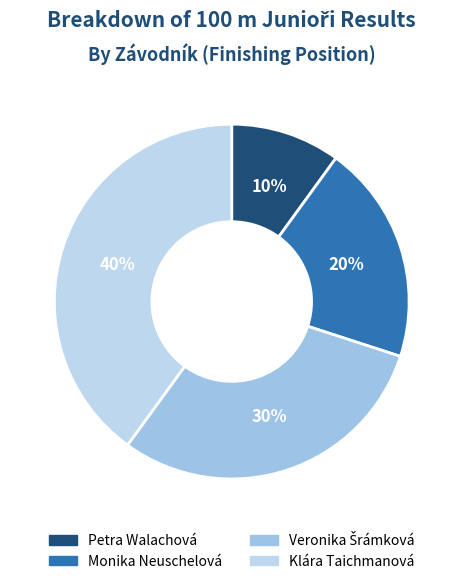

Does Monika Neuschelová account for over 50% of the chart?

No